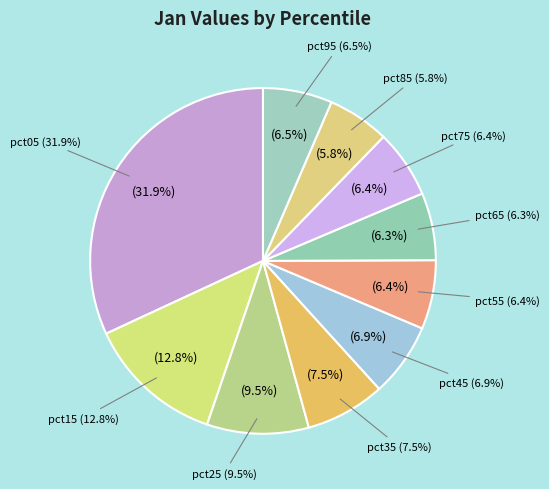

What percentage do pct95 and pct65 together represent?

12.8%